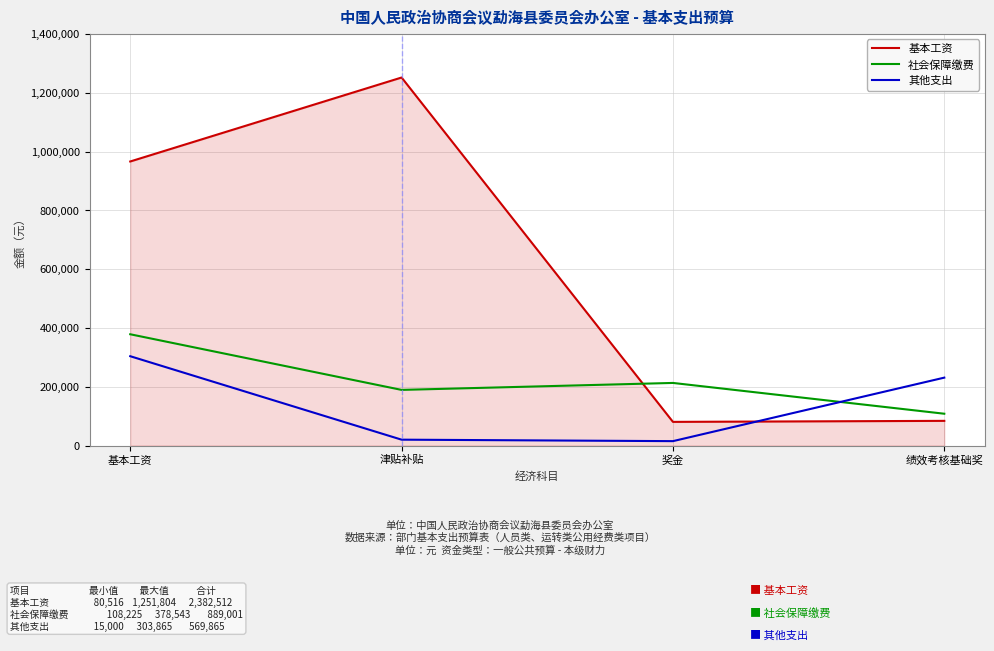

How many lines are shown in the chart?

3